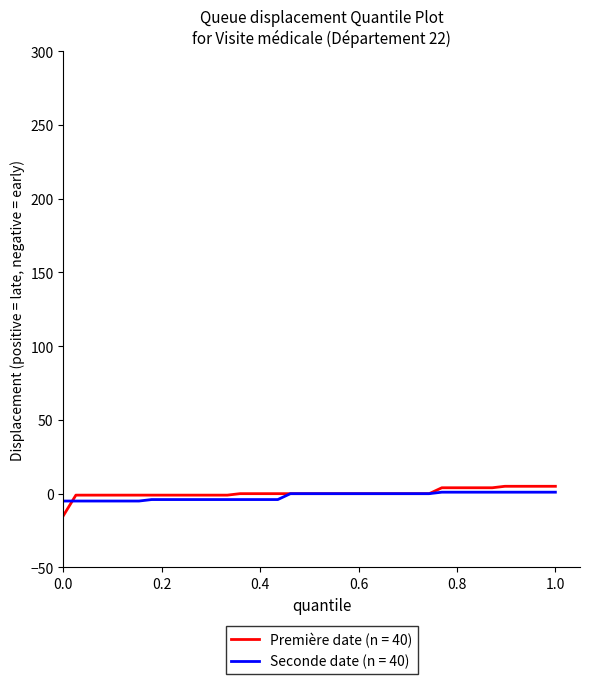

What is the minimum value shown in the chart?

-15